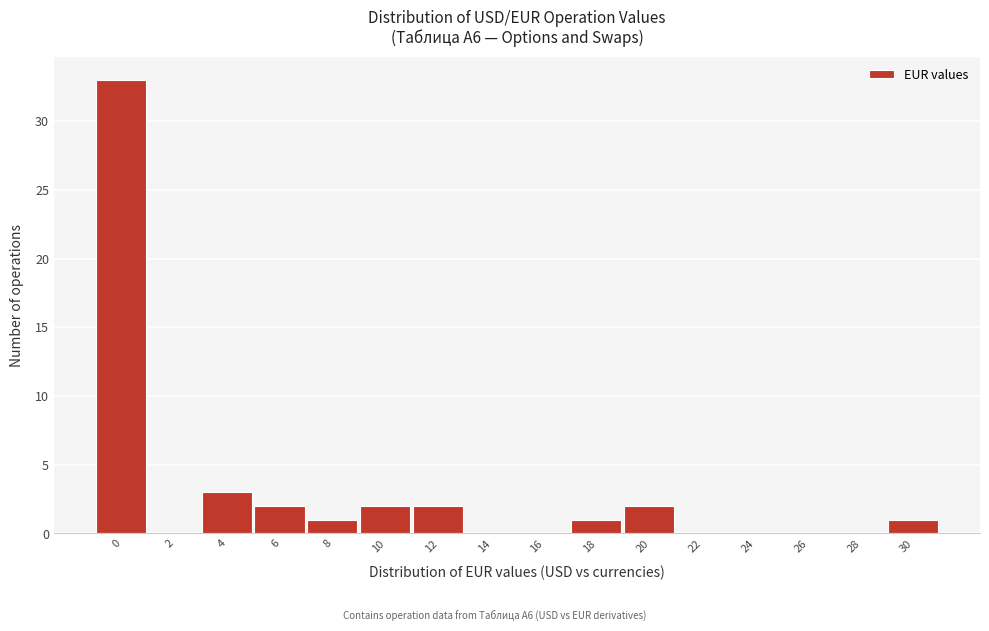

Reading left to right, list all the values displayed in this chart.

0=33	2=0	4=3	6=2	8=1	10=2	12=2	14=0	16=0	18=1	20=2	22=0	24=0	26=0	28=0	30=1